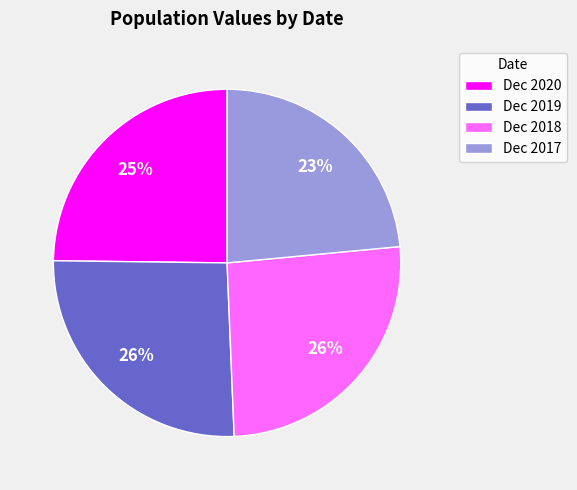

True or false: Dec 2020 accounts for 36% of the total.

False